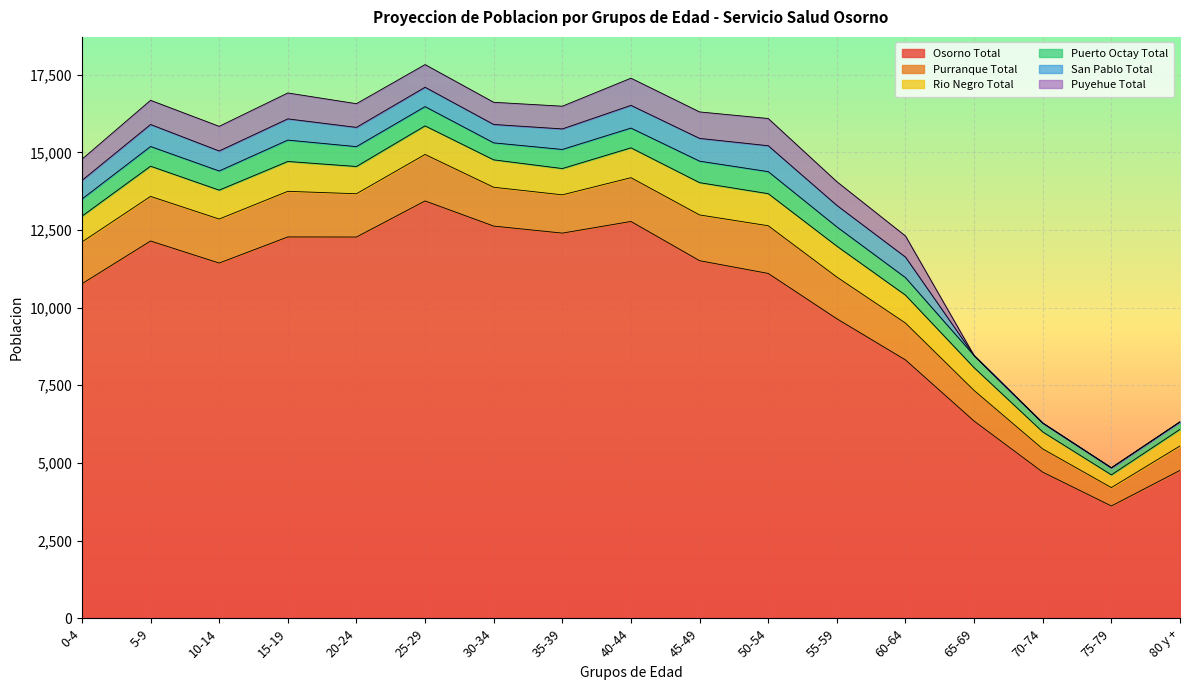

What are all the series names shown in the legend?

Osorno Total, Purranque Total, Rio Negro Total, Puerto Octay Total, San Pablo Total, Puyehue Total